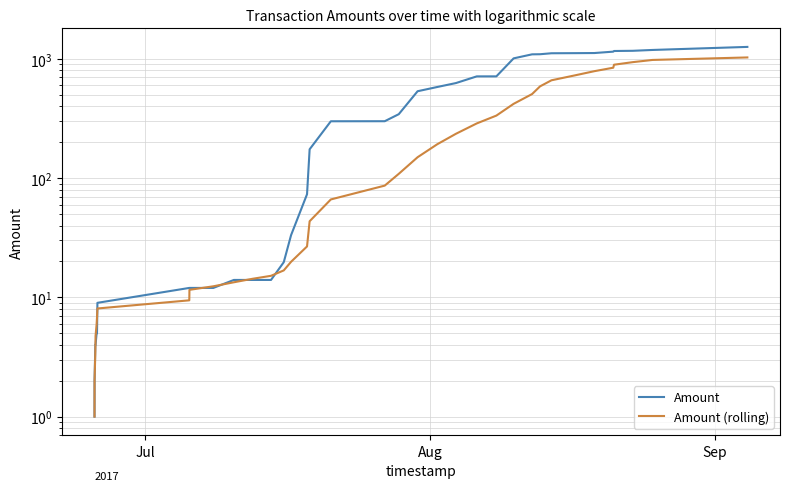

At how many categories does at least one series exceed 1146?

5